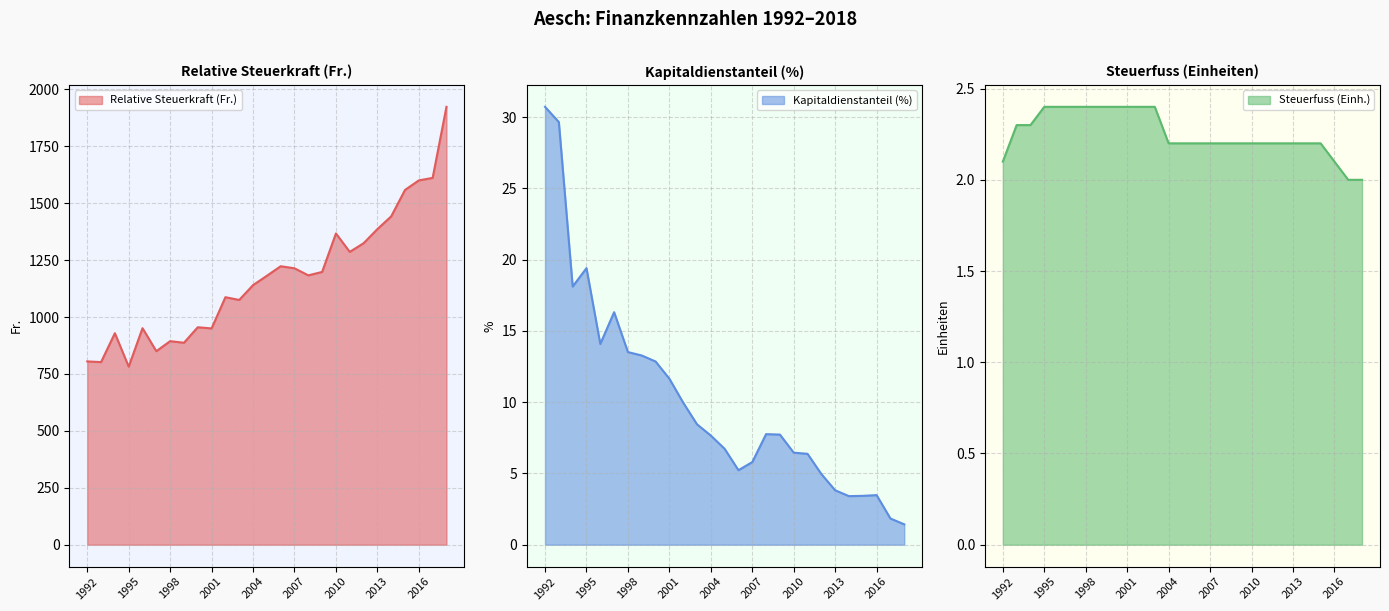

What is the total value across all series at 2016?

1605.6